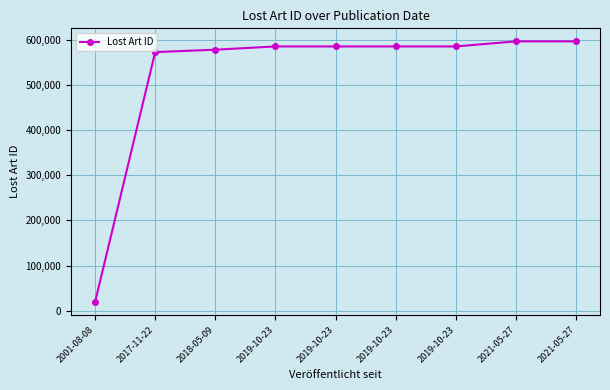

What is the sum of the values at 2019-10-23 and 2019-10-23?

1169507